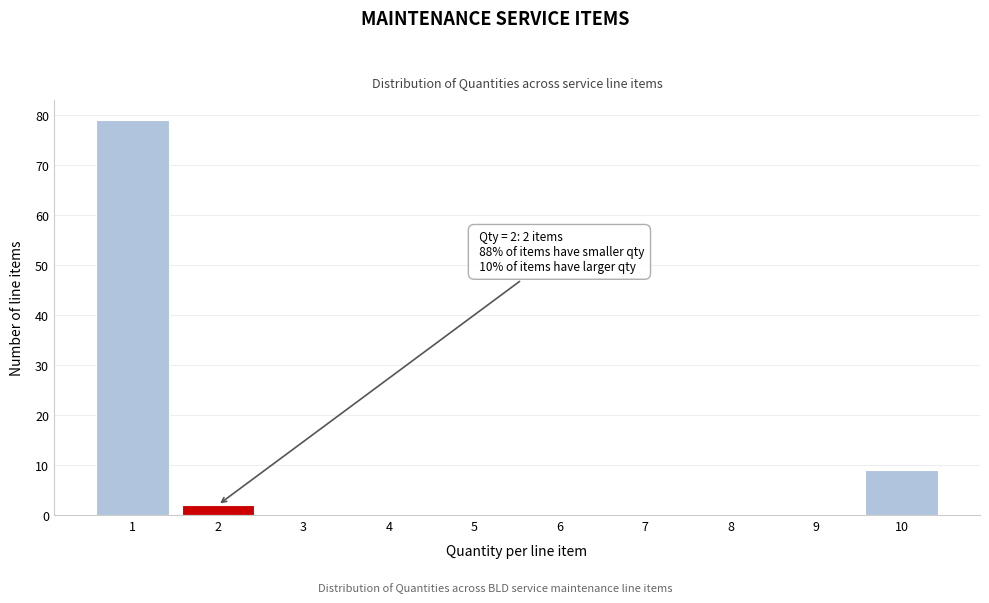

Reading right to left, list all the values displayed in this chart.

10=9	9=0	8=0	7=0	6=0	5=0	4=0	3=0	2=2	1=79